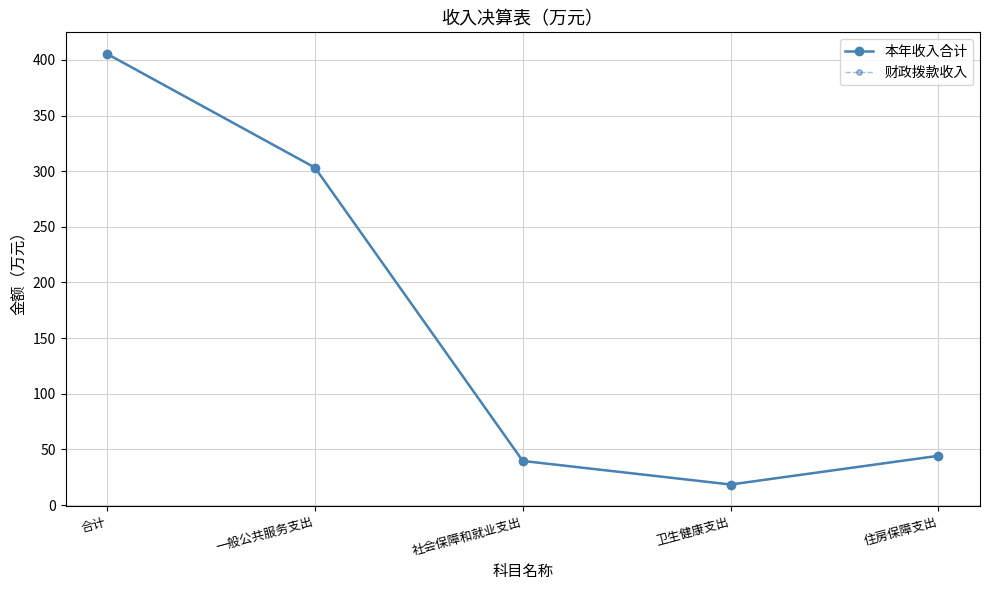

What is the difference between the 财政拨款收入 values at 合计 and 卫生健康支出?

387.0